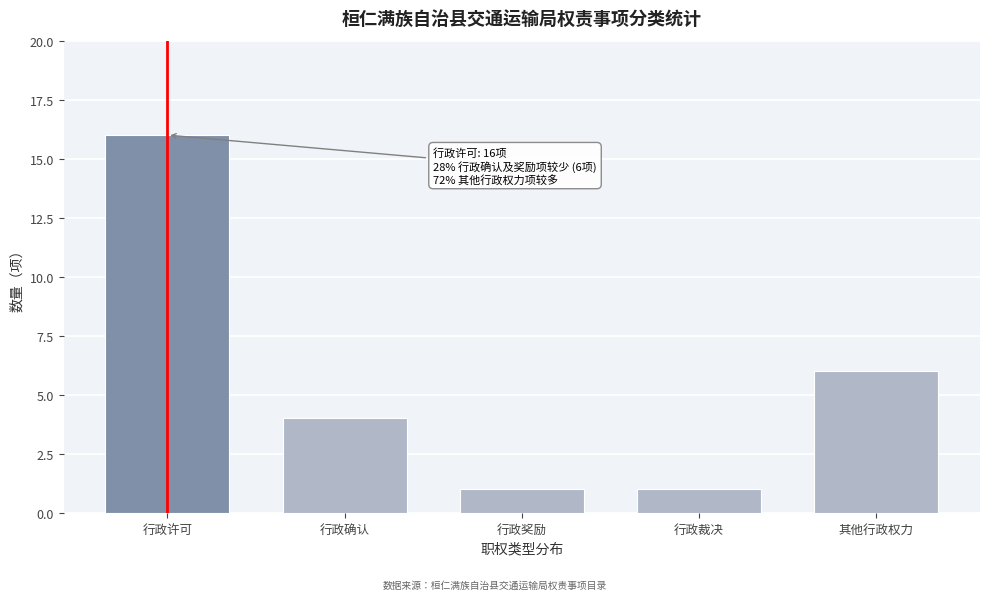

Reading left to right, transcribe all the data shown in this chart.

16	4	1	1	6